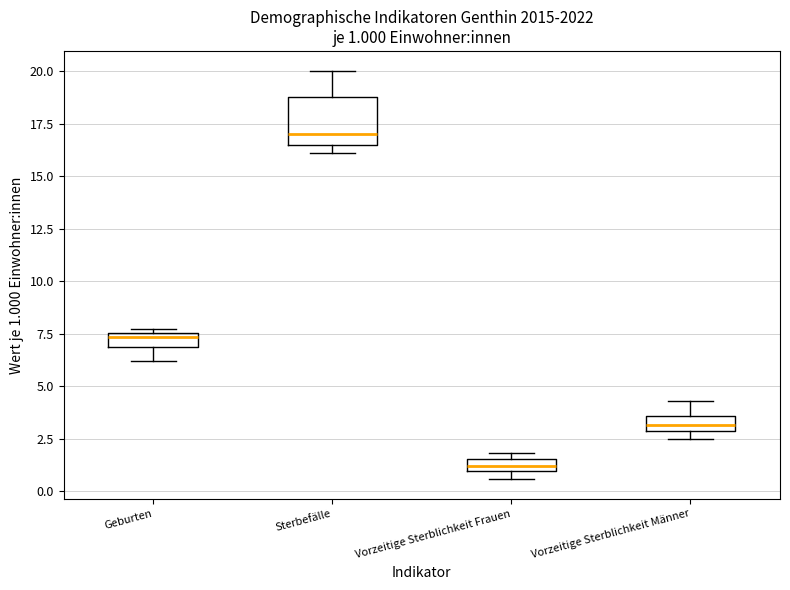

Which box's median line is the lowest?

Vorzeitige Sterblichkeit Frauen